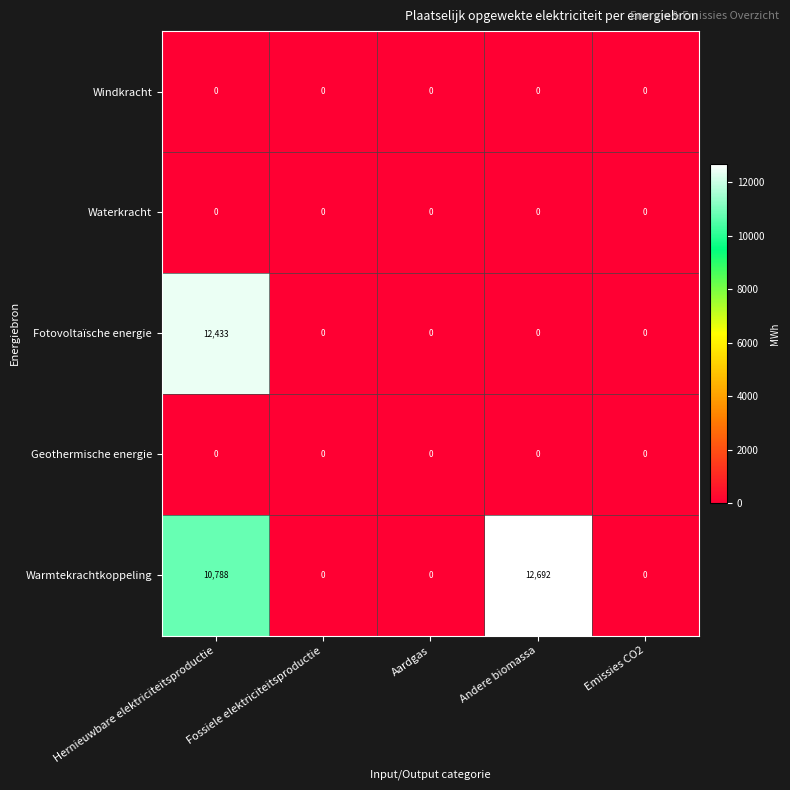

Which series has the largest total across all categories?

Warmtekrachtkoppeling